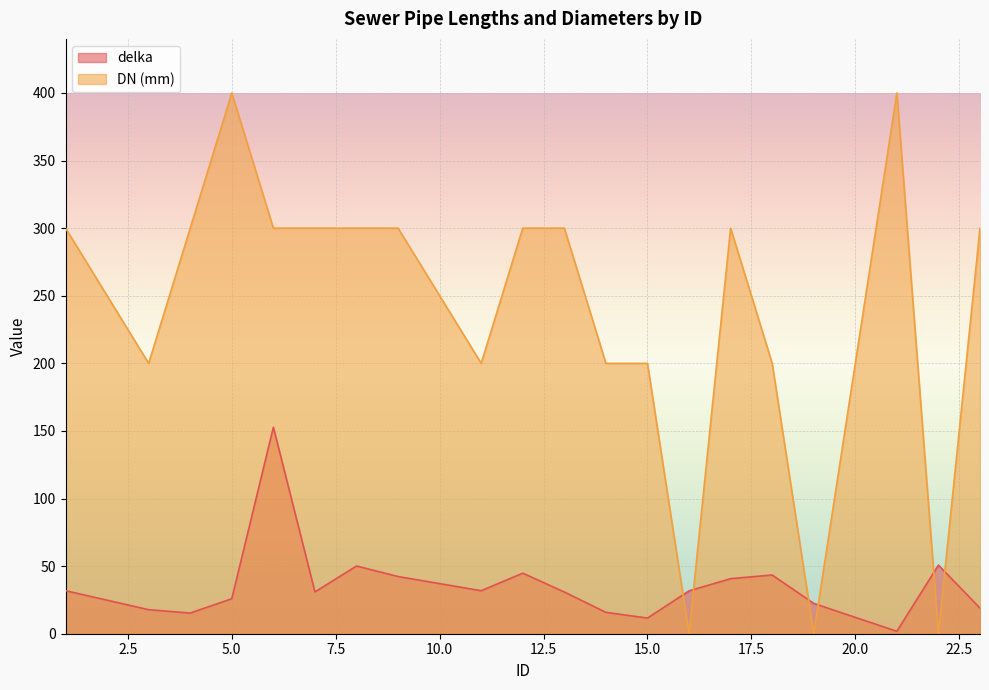

Reading left to right, extract all data points from this chart.

delka: 1=31.8	3=17.8	4=15.3	5=25.9	6=152.8	7=30.9	8=50.1	9=42.3	11=31.8	12=44.8	13=30.9	14=15.8	15=11.6	16=31.7	17=40.7	18=43.4	19=22.4	21=1.8	22=50.8	23=18.9
DN (mm): 1=300.0	3=200.0	4=300.0	5=400.0	6=300.0	7=300.0	8=300.0	9=300.0	11=200.0	12=300.0	13=300.0	14=200.0	15=200.0	16=0.0	17=300.0	18=200.0	19=0.0	21=400.0	22=0.0	23=300.0